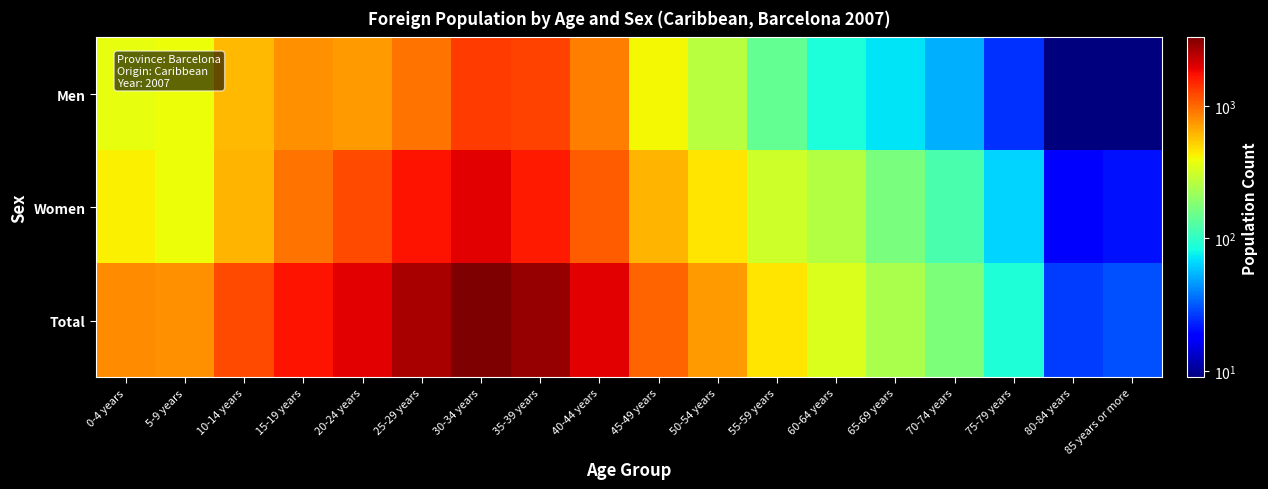

Which category has the lowest value across all series?

80-84 years